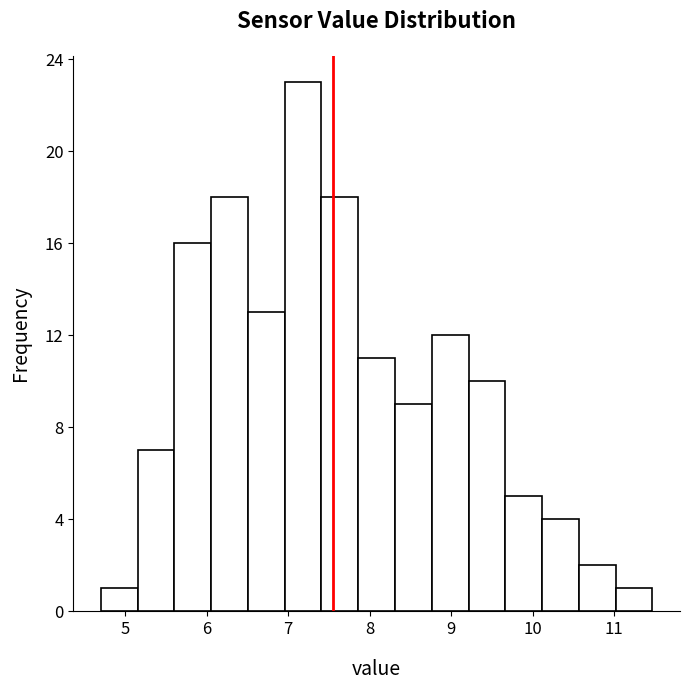

Which range on the x-axis has the tallest bar?

7.0 to 7.4